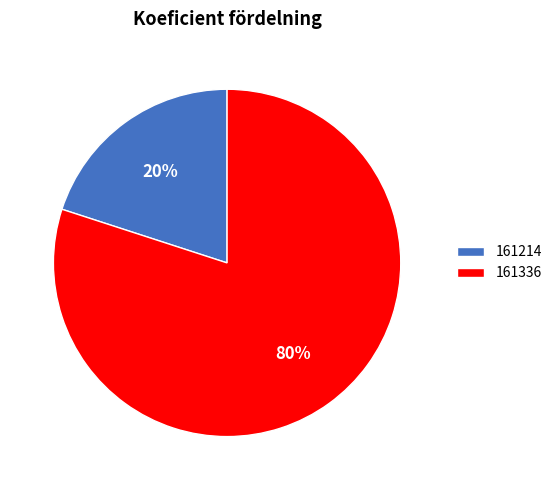

To the nearest percent, what portion does 161214 represent?

20%